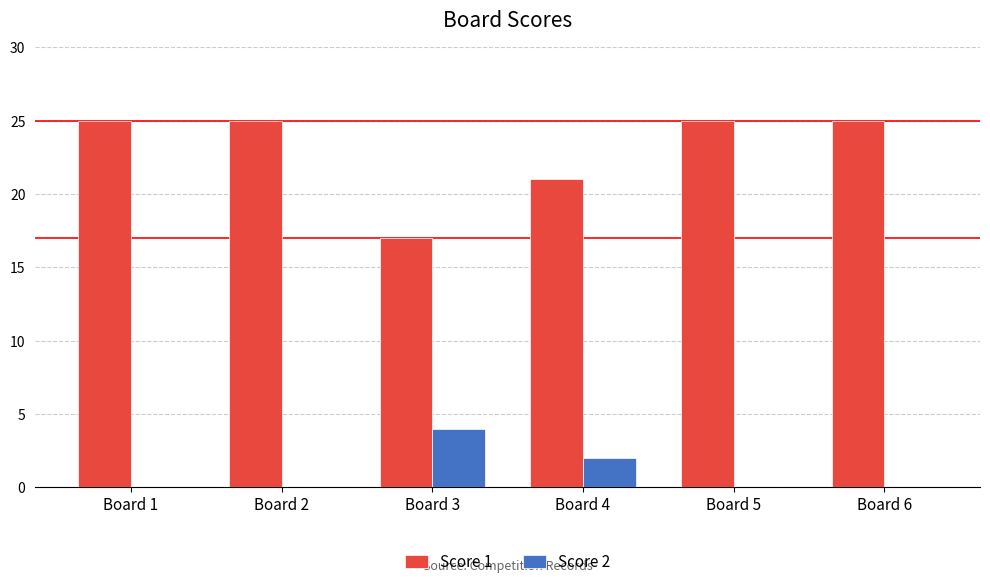

What is the maximum value shown in the chart?

25